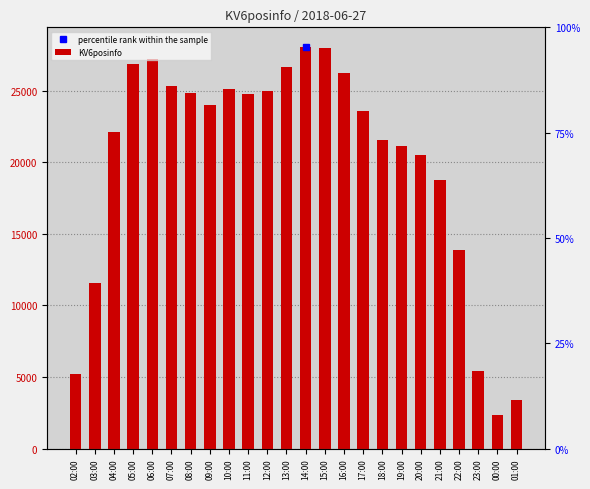

What position from the left is 19:00?

18